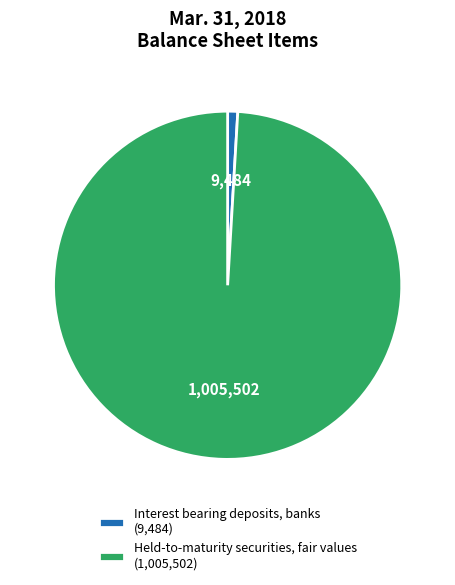

Count the number of slices in the pie.

2